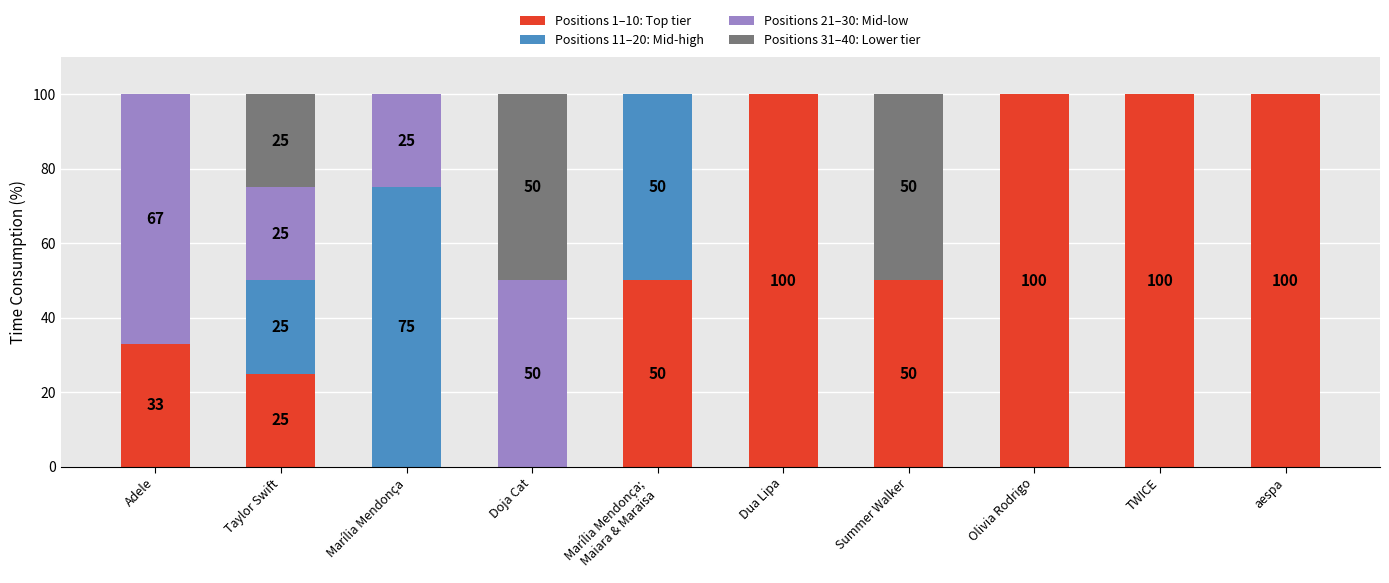

The Positions 1–10: Top tier series shows -45 at Marília Mendonça. True or false?

False